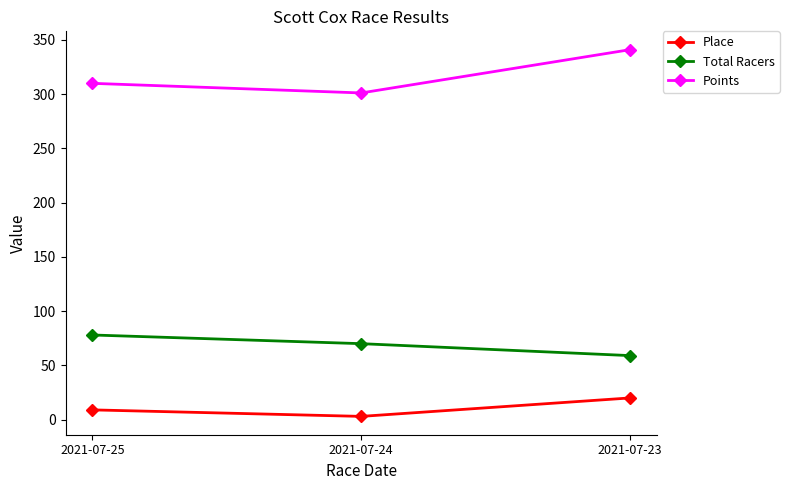

The value of Points at 2021-07-24 is 301.0. True or false?

True